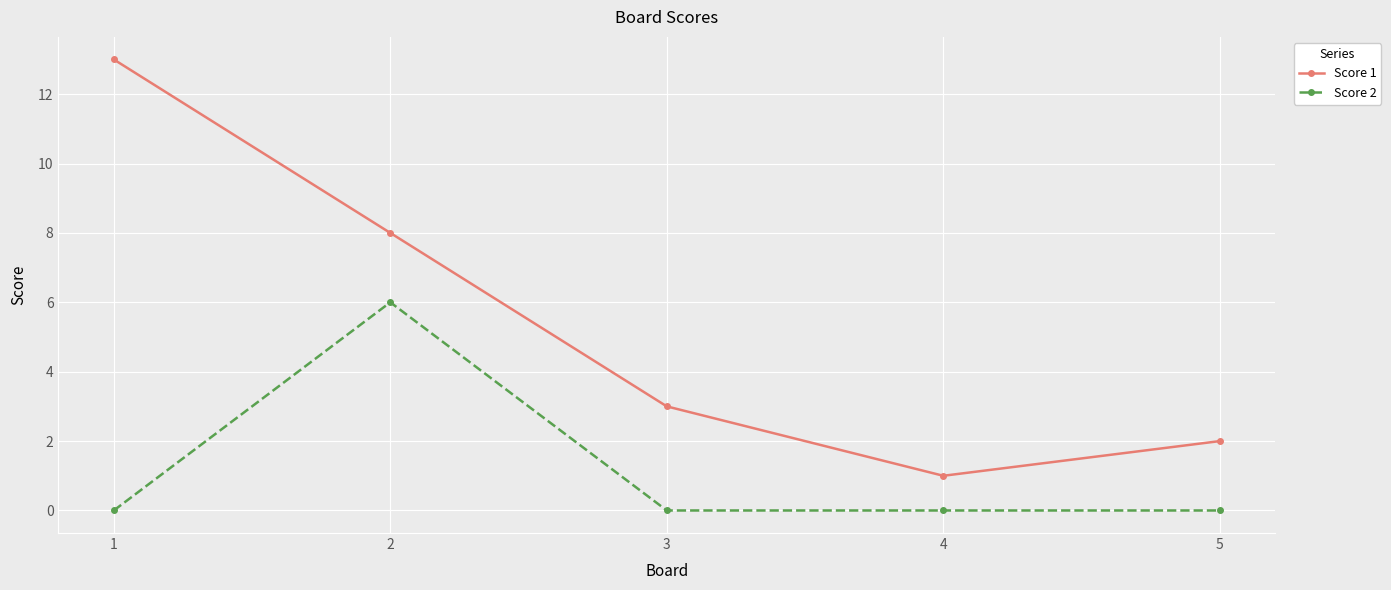

How many lines are shown in the chart?

2